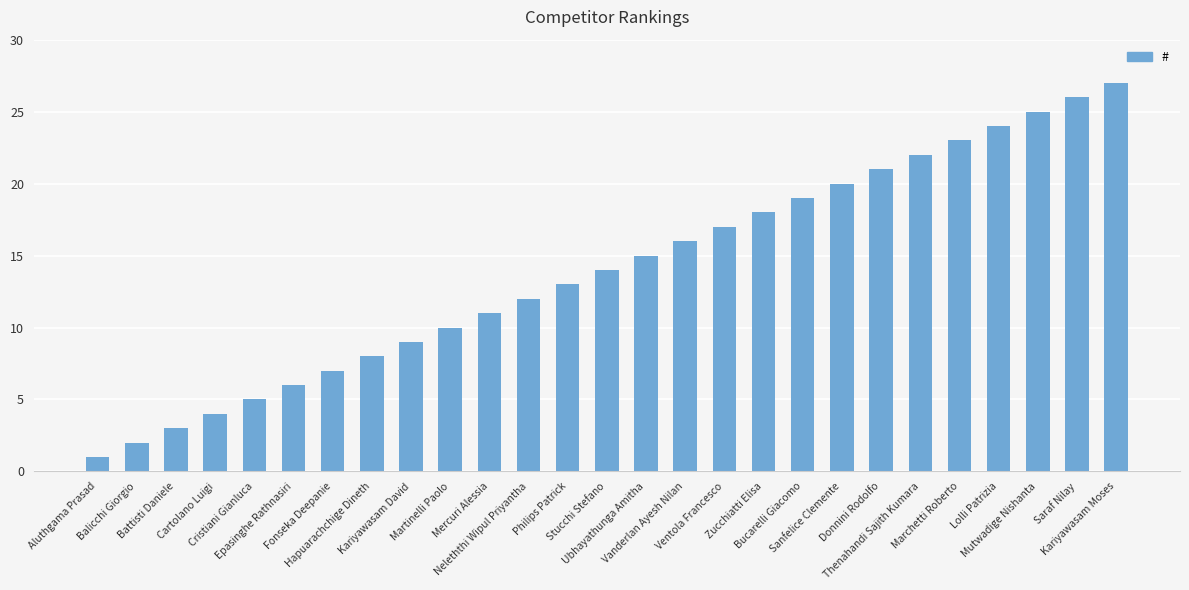

What is the difference between the maximum and minimum values?

26